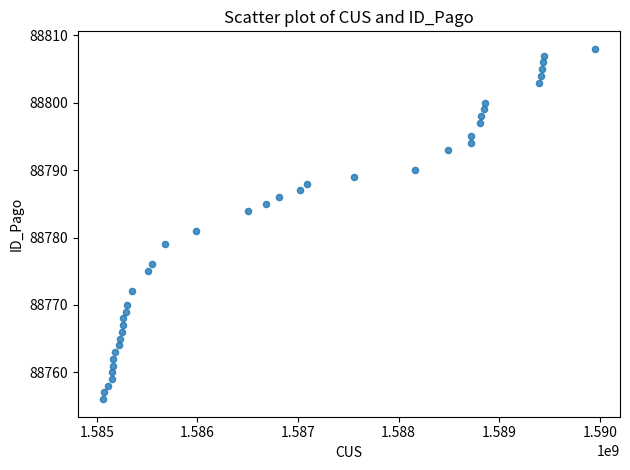

What Y value in the scatter plot is closest to 88782?

88781